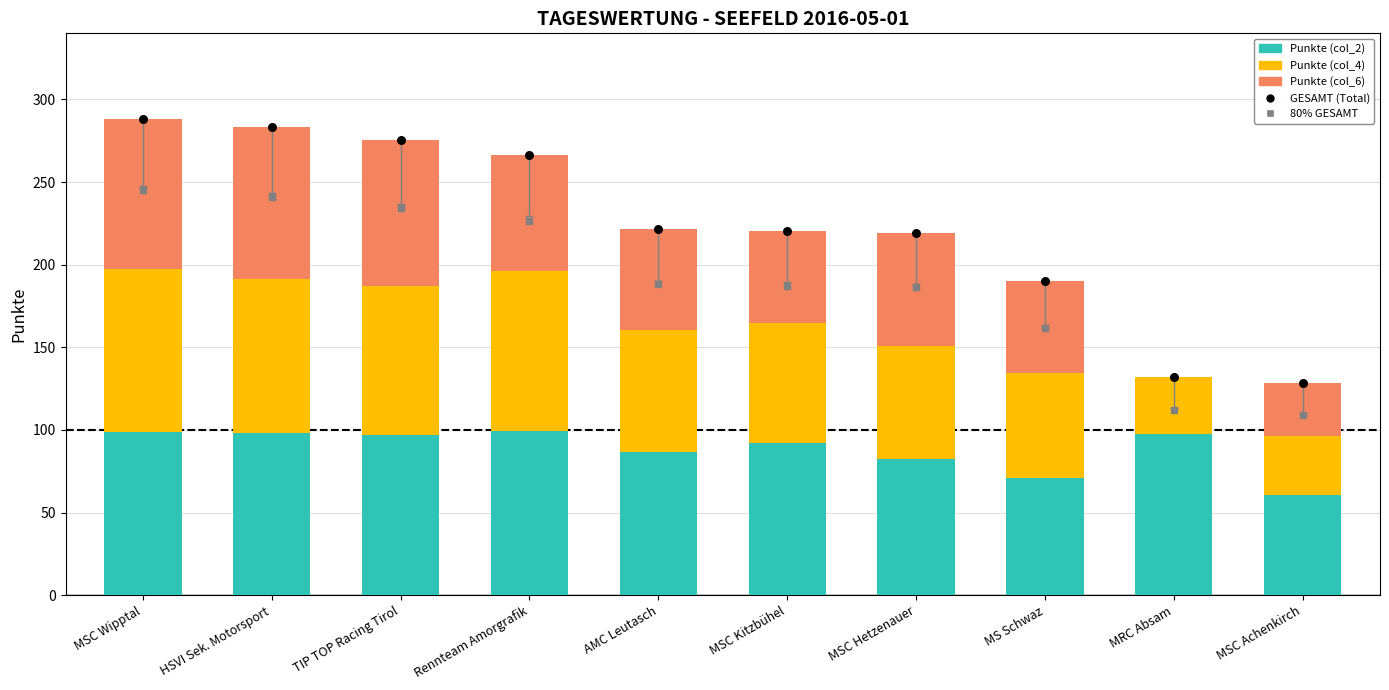

Which series has the widest spread of Y values?

GESAMT (Total)